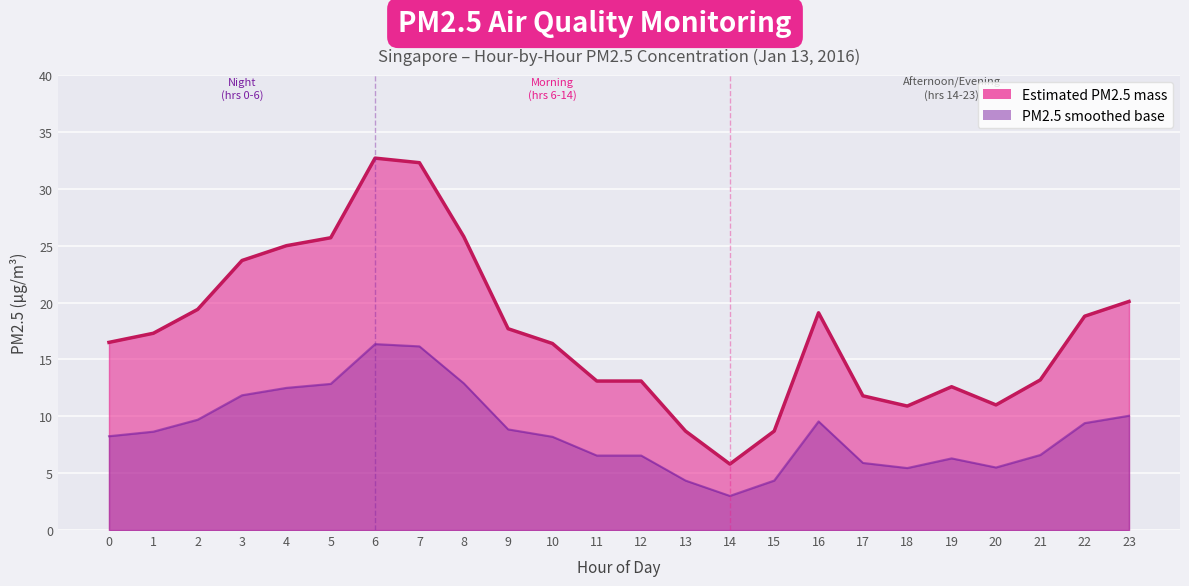

Where is the data nearest to the value 19?

16